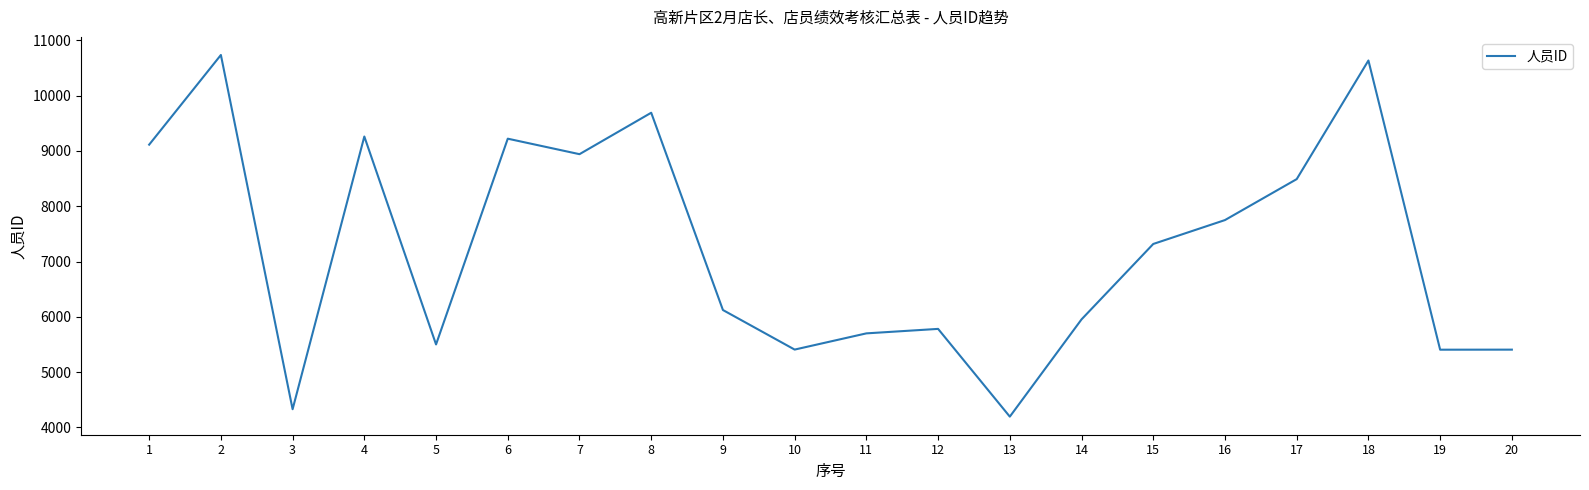

Is it true that the value at 12 is 1907?

False